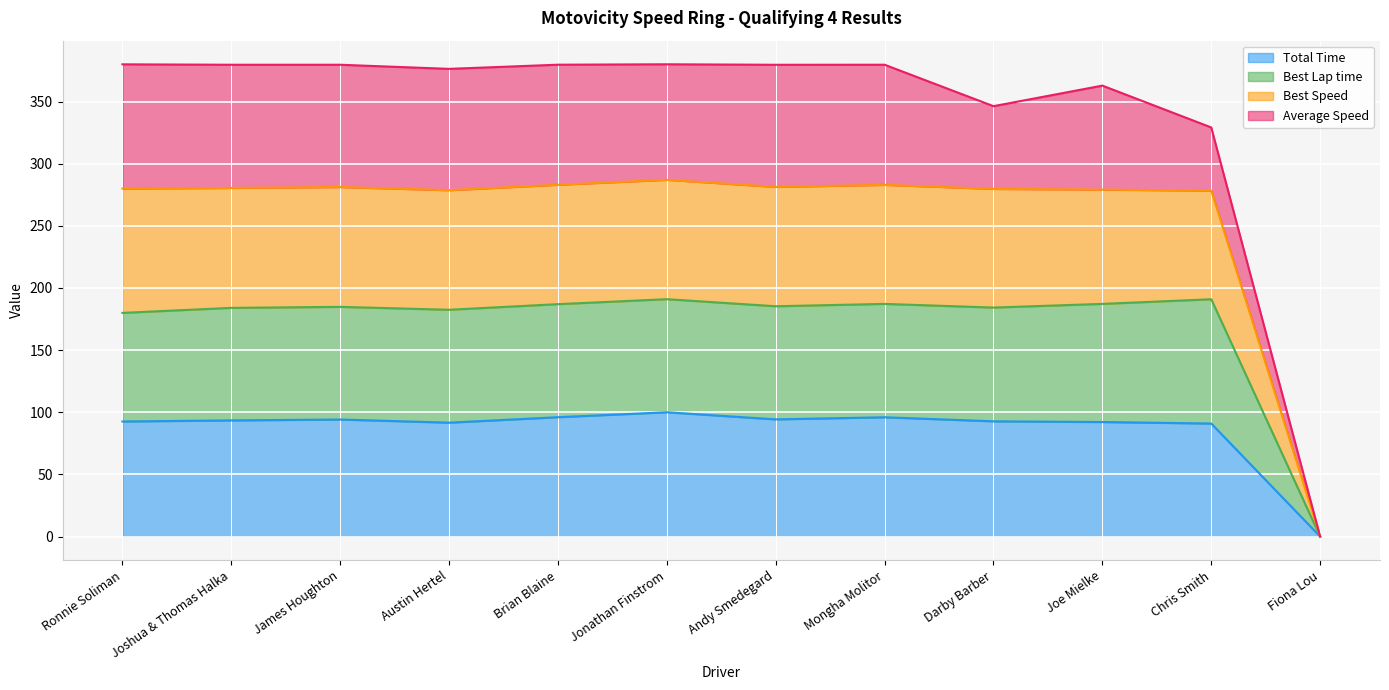

The value of Best Lap time at Chris Smith is 190.9. True or false?

True